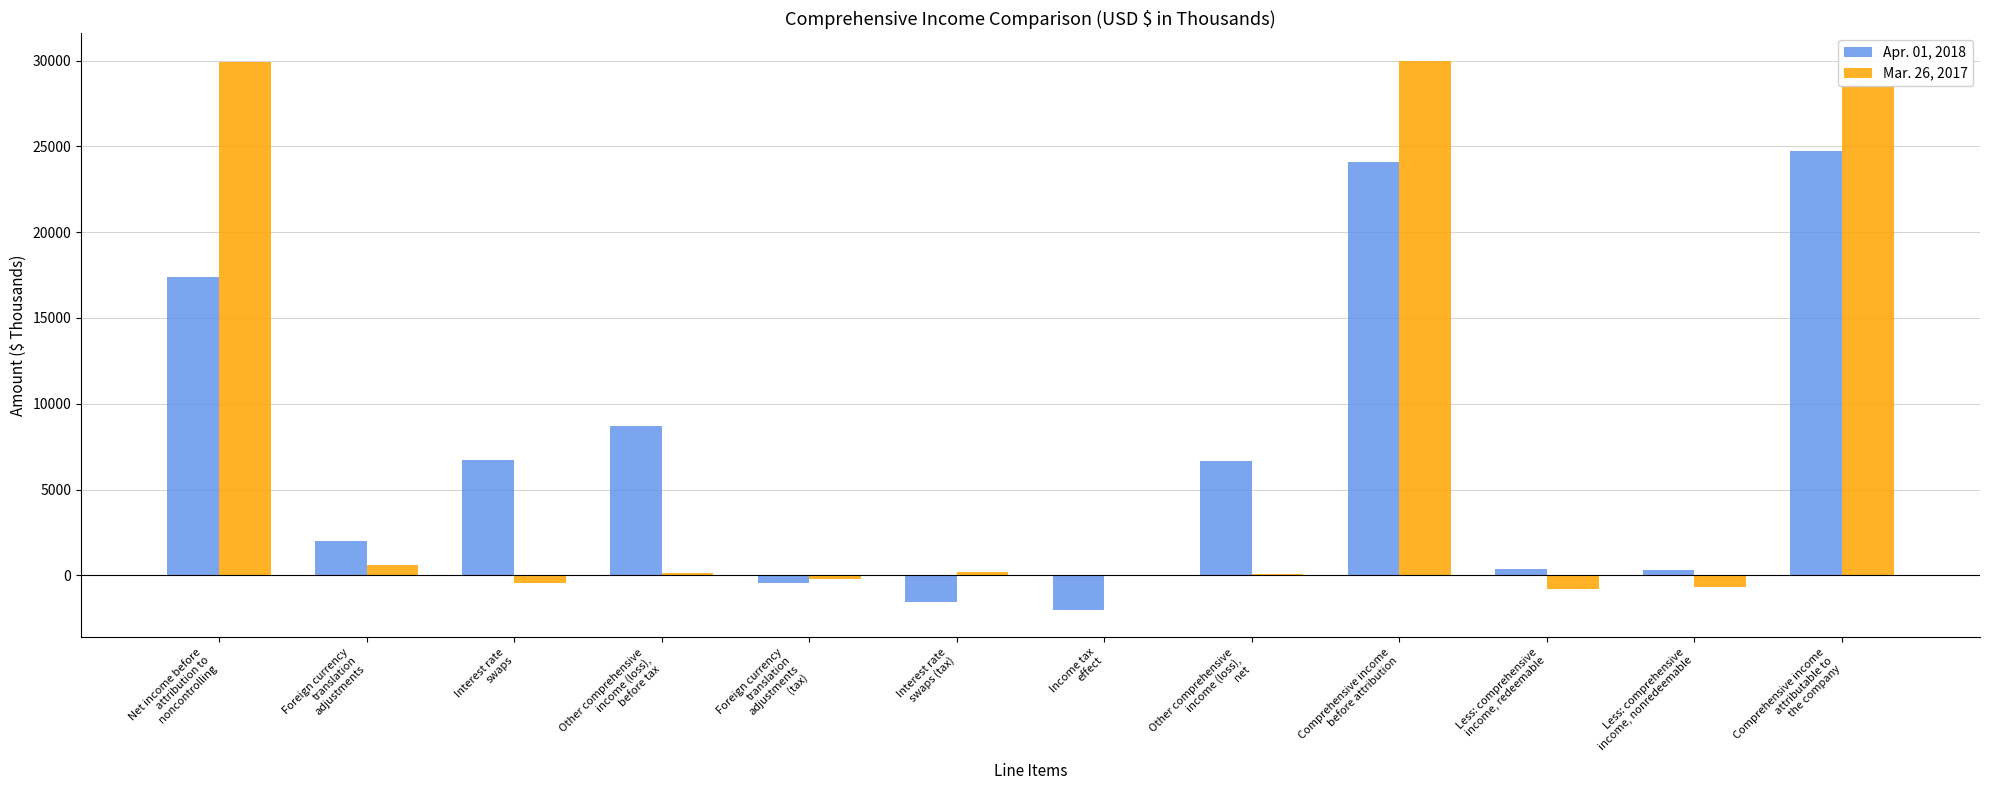

Where is Mar. 26, 2017 nearest to the value 14598?

Comprehensive income
attributable to
the company